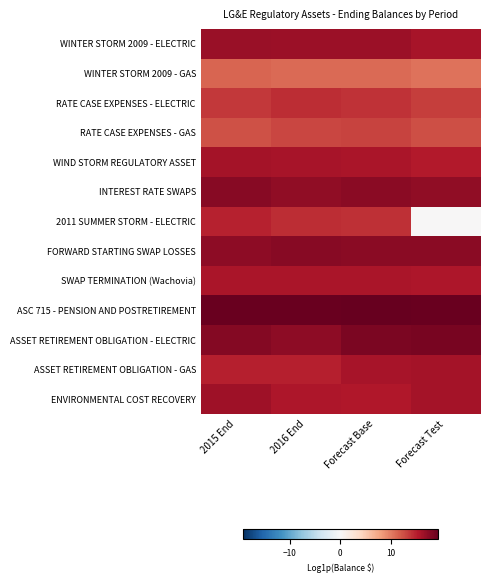

Count the number of data series in this chart.

13